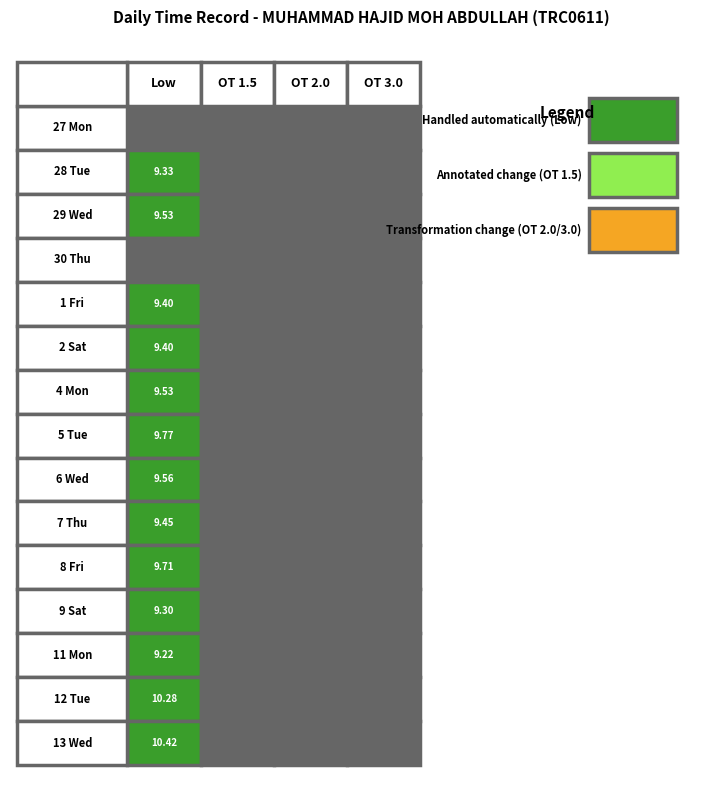

How many categories are shown in the chart?

4